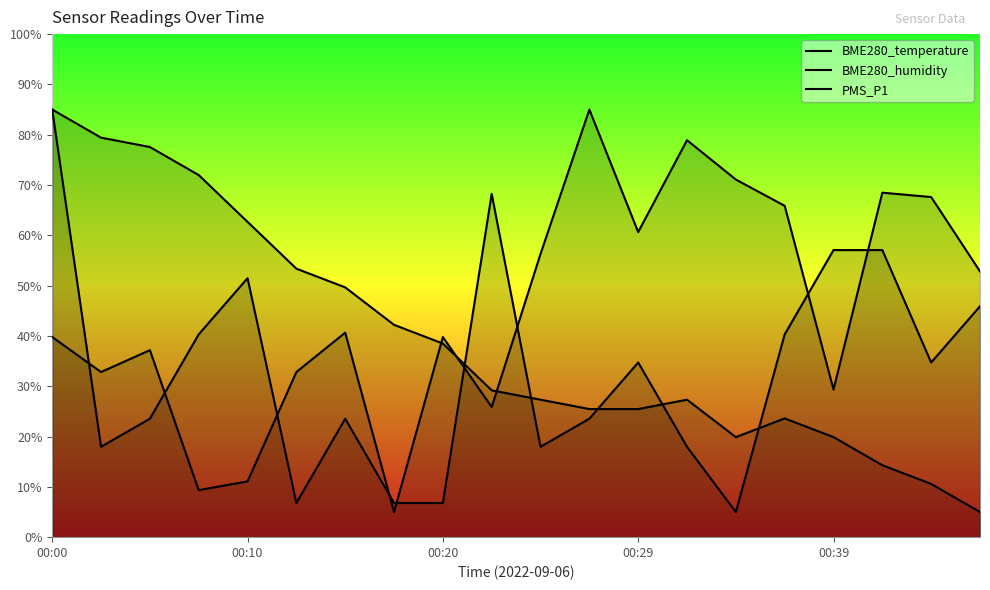

Is the value of PMS_P1 at 5 greater than the value of BME280_humidity at 17?

No